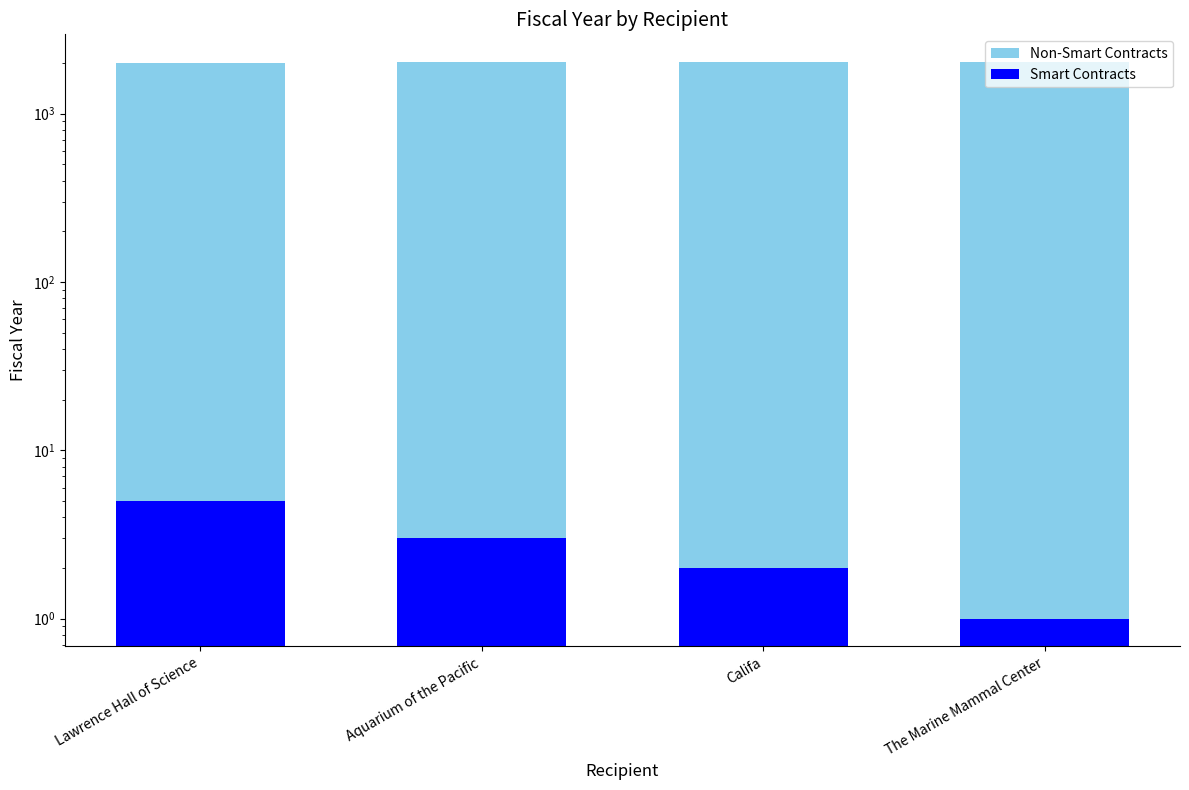

What is the total value across all series at The Marine Mammal Center?

2022